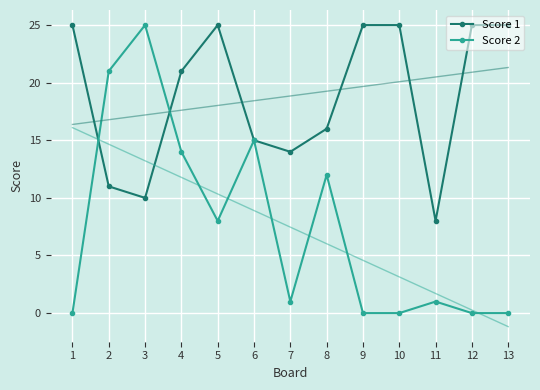

In Score 2, how many points are higher than both neighbors (excluding endpoints)?

4